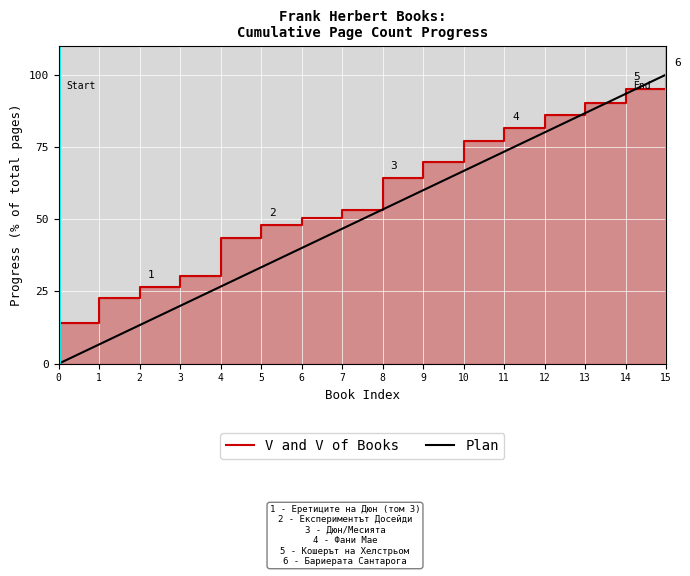

Rank the categories by Plan value from lowest to highest.

0, 1, 2, 3, 4, 5, 6, 7, 8, 9, 10, 11, 12, 13, 14, 15